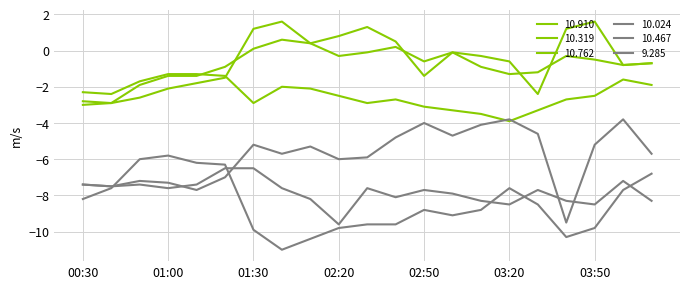

What is the label of the 16th point from the left?

03:20